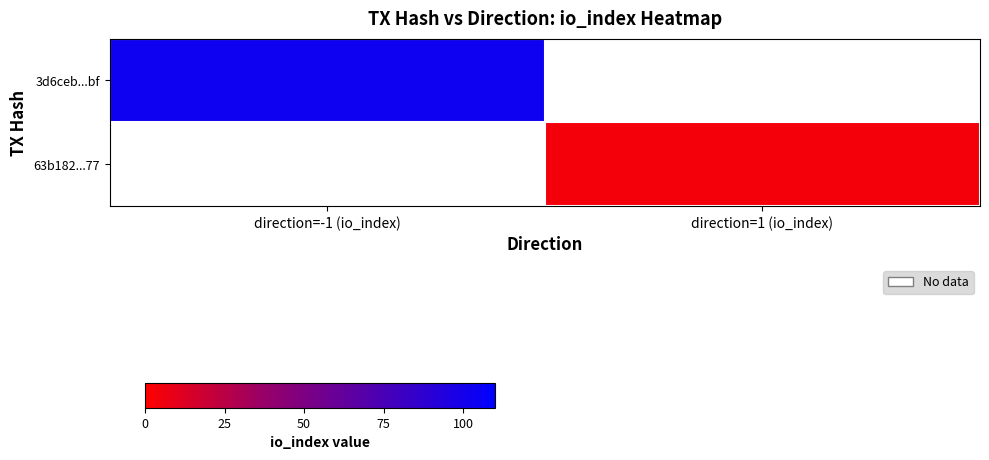

Which has a higher value, direction=1 (io_index) or direction=-1 (io_index)?

direction=-1 (io_index)